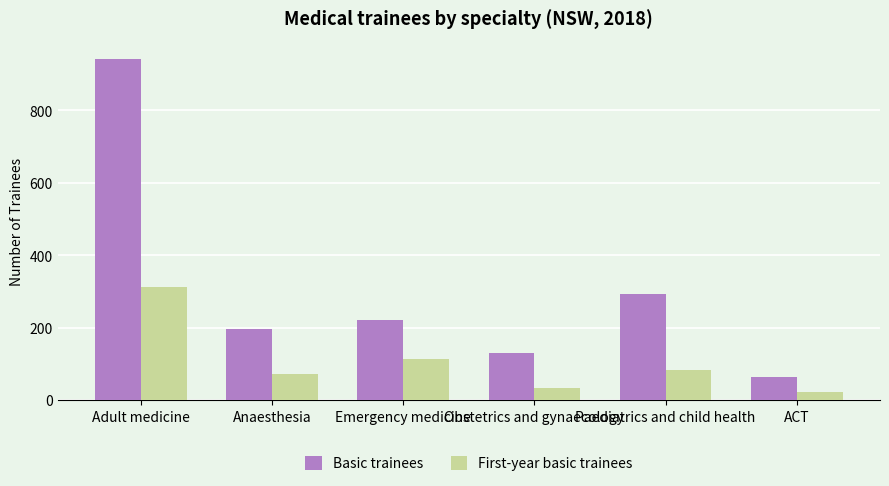

Count the number of data series in this chart.

2